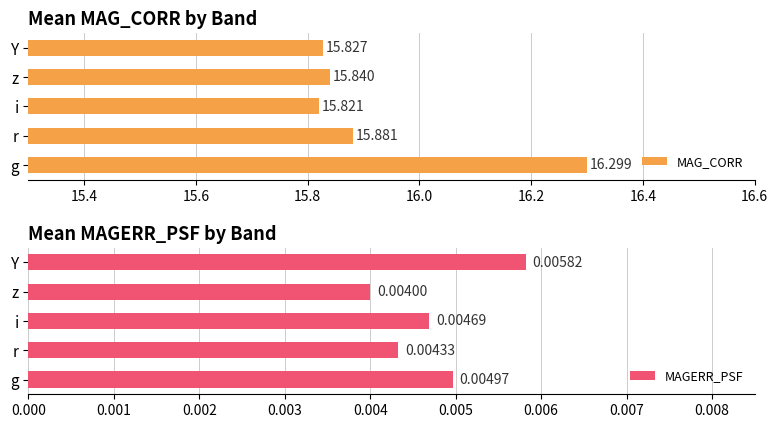

Count the MAGERR_PSF values in the range 0 to 1.

5